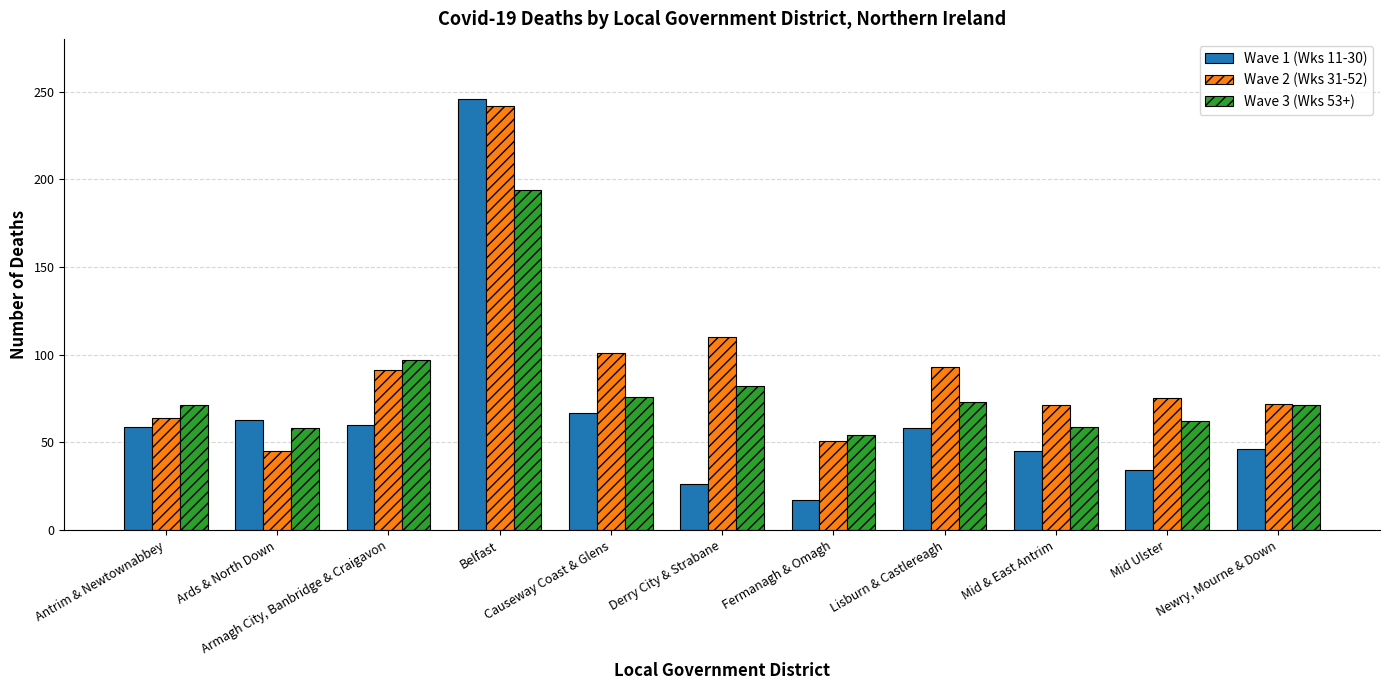

What is the minimum value for Wave 1 (Wks 11-30)?

17